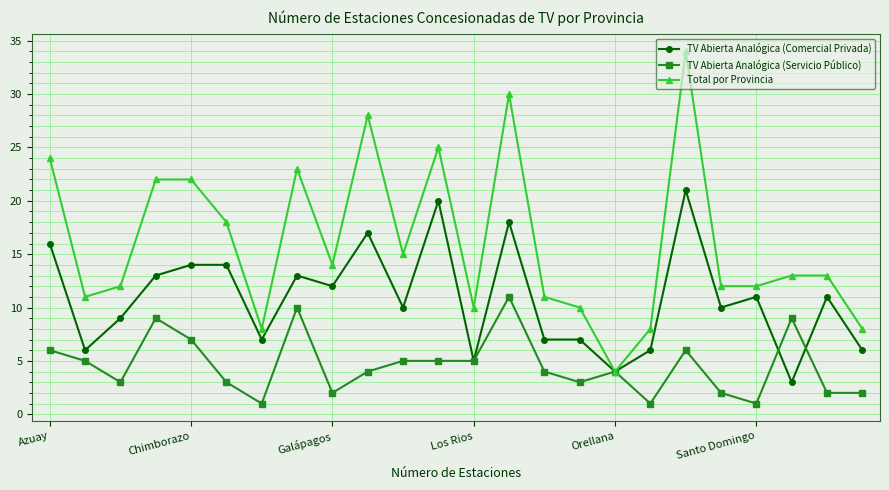

True or false: TV Abierta Analógica (Servicio Público) has more than 2 points higher than both neighbors.

True